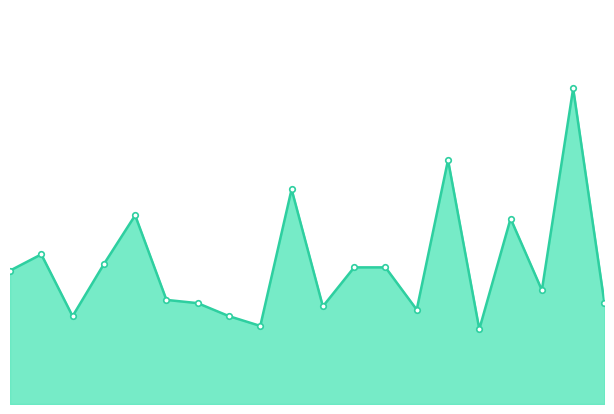

True or false: there are more than 2 points higher than both neighbors.

True